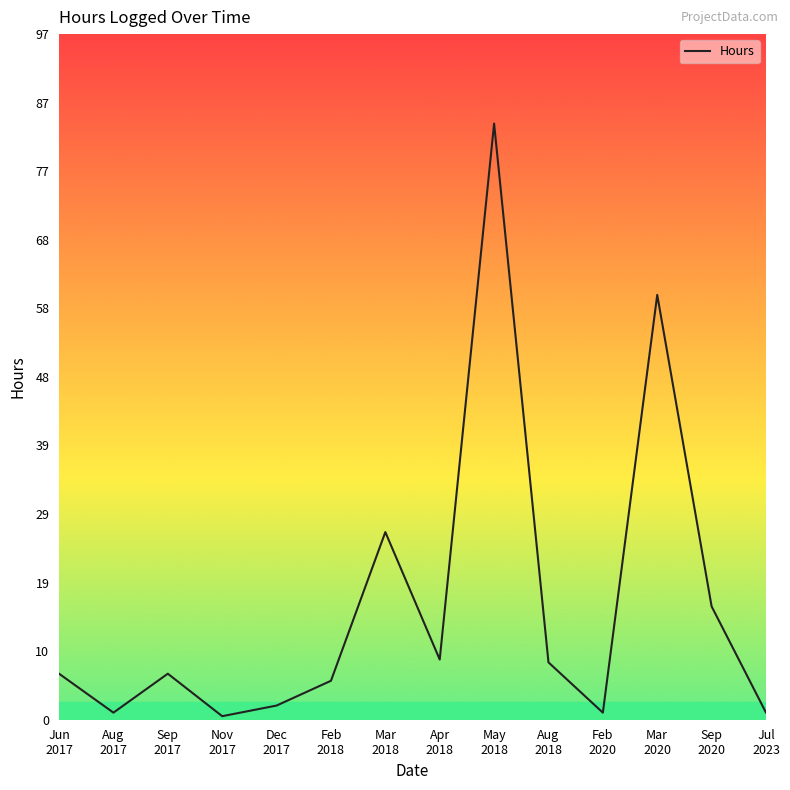

Where is the first local maximum?

Sep
2017